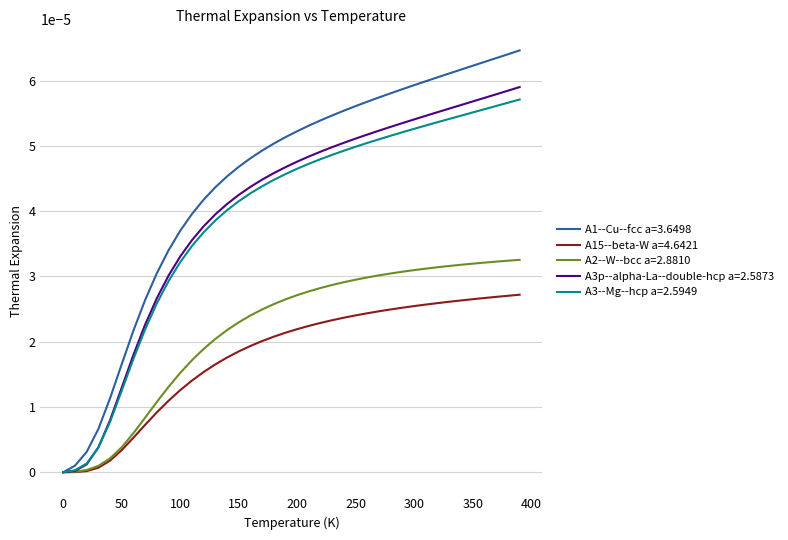

Which series has the widest spread of values?

A1--Cu--fcc a=3.6498